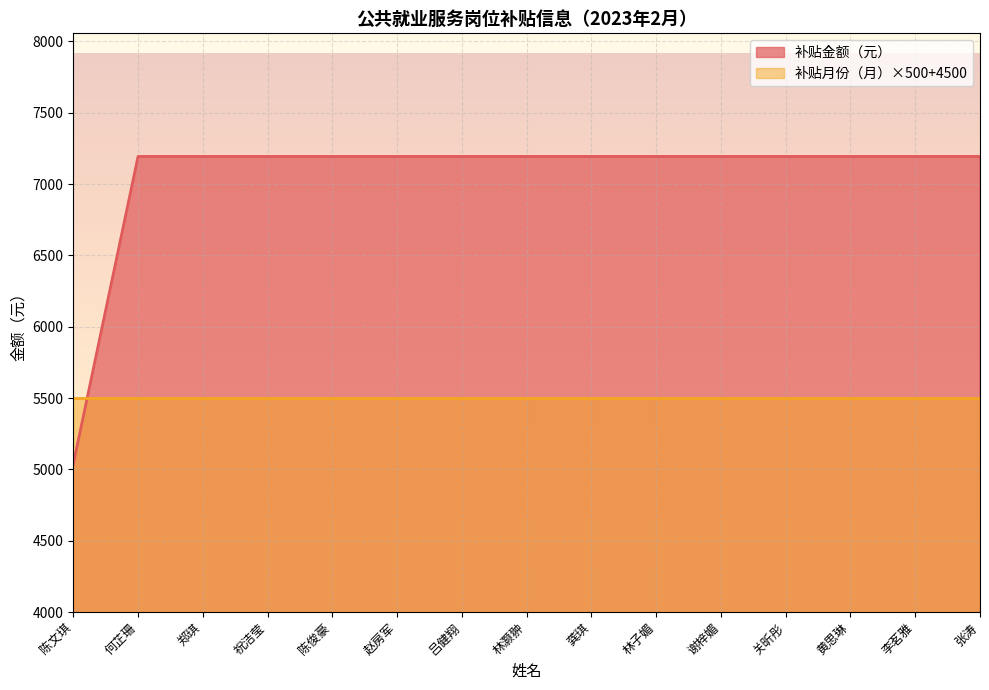

How many lines are shown in the chart?

2